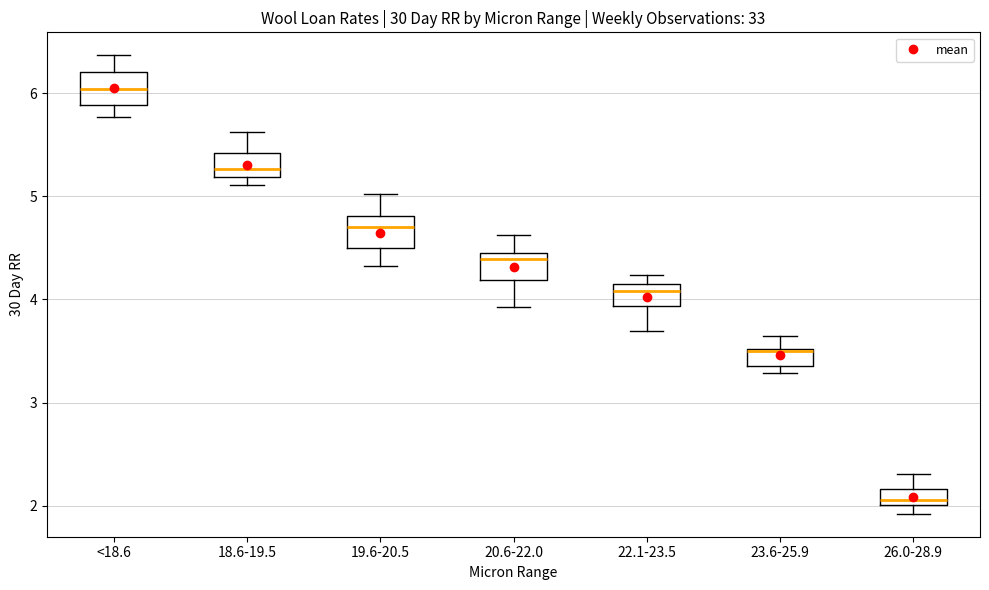

Reading left to right, read every box against the y-axis: the position of its median line, the range the box covers, and the ends of its whiskers. The values are not printed on the chart, so give them approximately, as read against the axis.

<18.6: median 6.0, box 5.9 to 6.2, whiskers 5.8 to 6.4
18.6-19.5: median 5.3, box 5.2 to 5.4, whiskers 5.1 to 5.6
19.6-20.5: median 4.7, box 4.5 to 4.8, whiskers 4.3 to 5.0
20.6-22.0: median 4.4, box 4.2 to 4.5, whiskers 3.9 to 4.6
22.1-23.5: median 4.1, box 3.9 to 4.2, whiskers 3.7 to 4.2 (just above the box's upper edge)
23.6-25.9: median 3.5, box 3.4 to 3.5, whiskers 3.3 to 3.7
26.0-28.9: median 2.1, box 2.0 to 2.2, whiskers 1.9 to 2.3